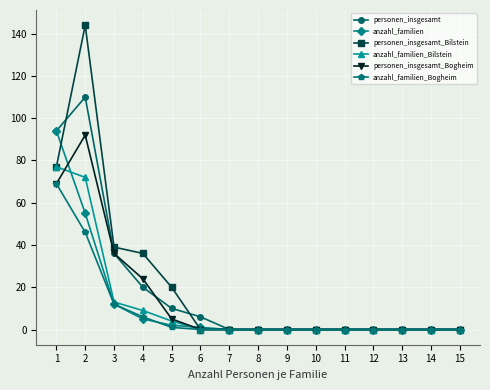

True or false: anzahl_familien_Bilstein has a value of 29 at 15.

False